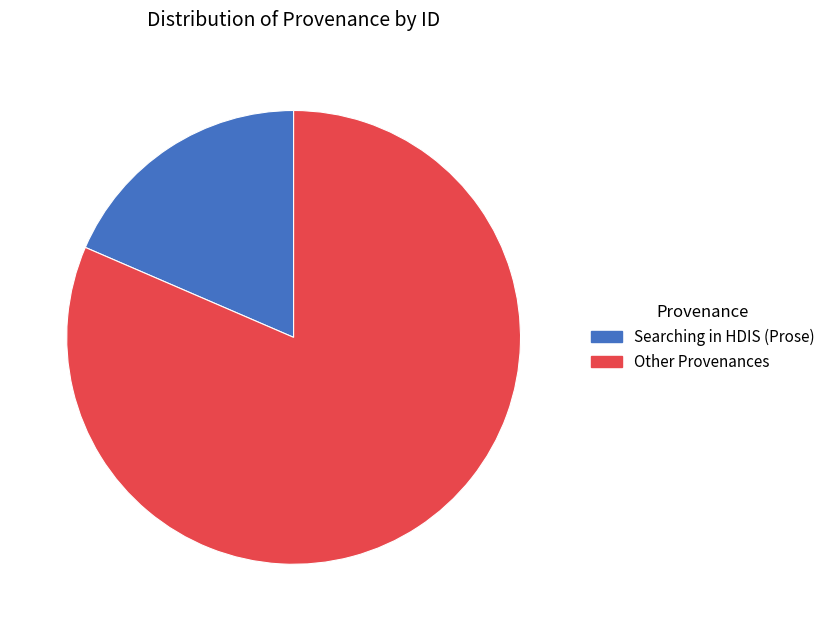

Does any single category account for the majority?

Yes